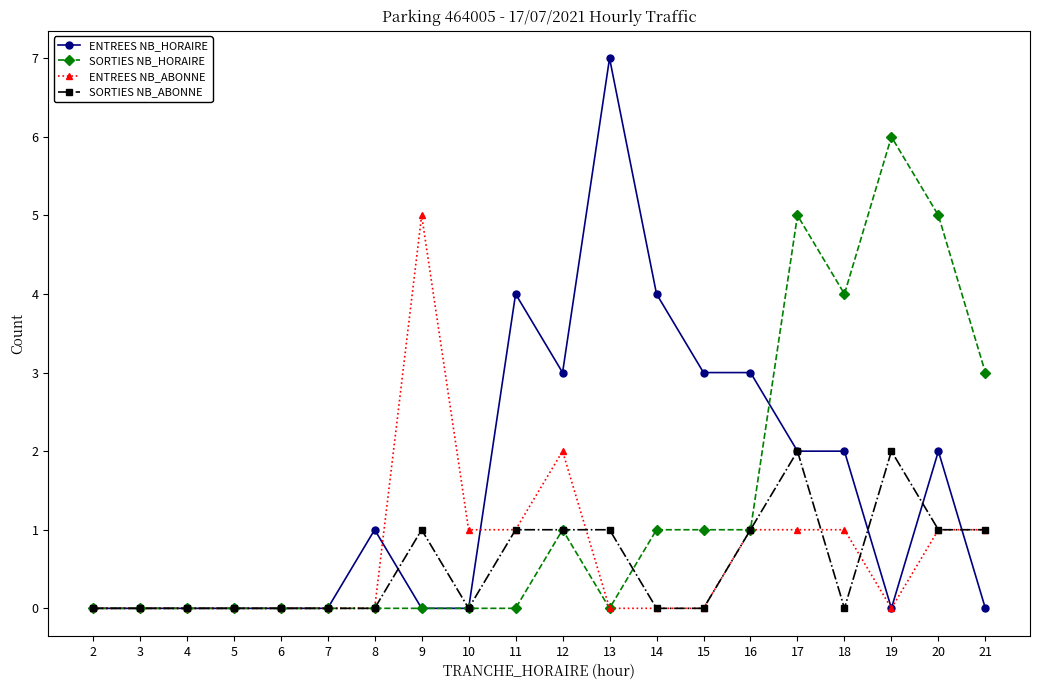

Reading right to left, what are all the values shown in this chart?

ENTREES NB_HORAIRE: 0	2	0	2	2	3	3	4	7	3	4	0	0	1	0	0	0	0	0	0
SORTIES NB_HORAIRE: 3	5	6	4	5	1	1	1	0	1	0	0	0	0	0	0	0	0	0	0
ENTREES NB_ABONNE: 1	1	0	1	1	1	0	0	0	2	1	1	5	0	0	0	0	0	0	0
SORTIES NB_ABONNE: 1	1	2	0	2	1	0	0	1	1	1	0	1	0	0	0	0	0	0	0